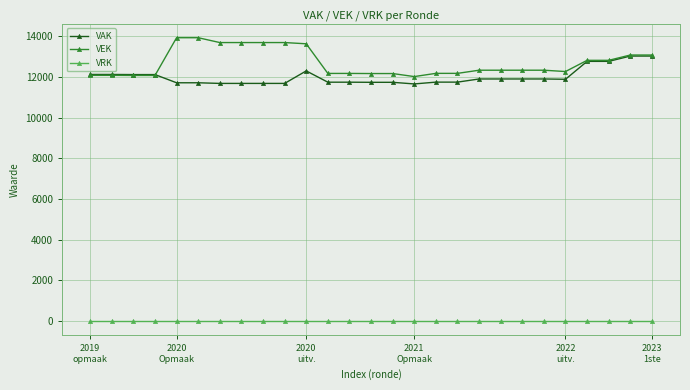

What is the difference between the second highest and second lowest values in the VAK series?

1345